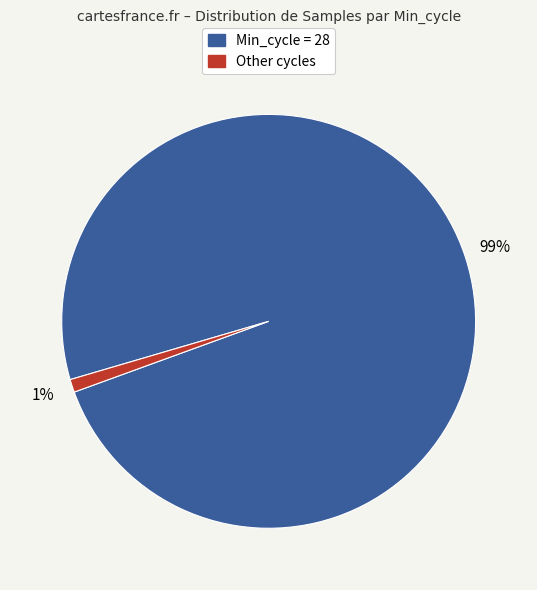

Is there any slice that represents more than half of the pie?

Yes